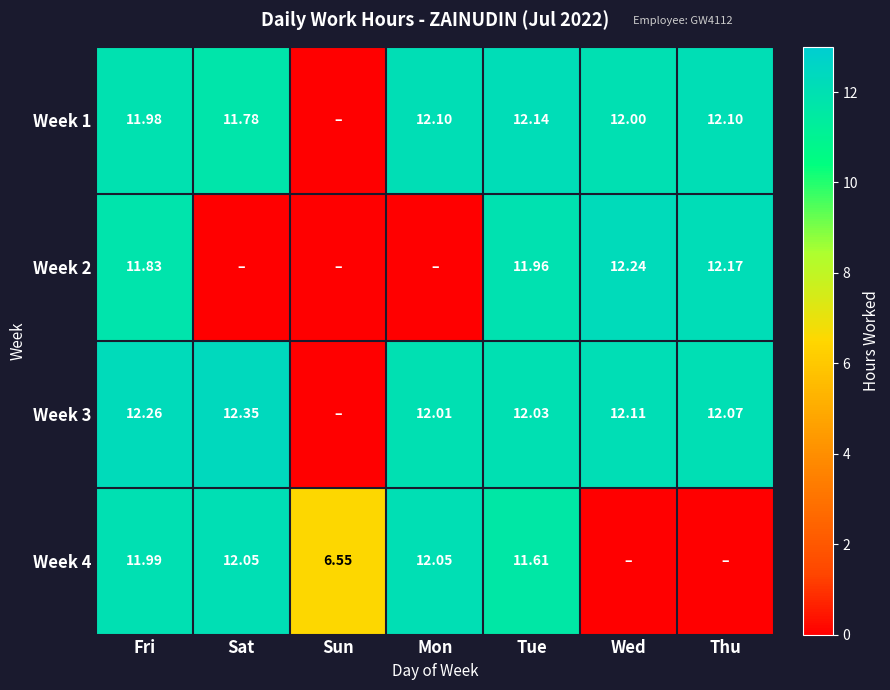

Is the value of Week 3 at Thu greater than the value of Week 2 at Fri?

Yes